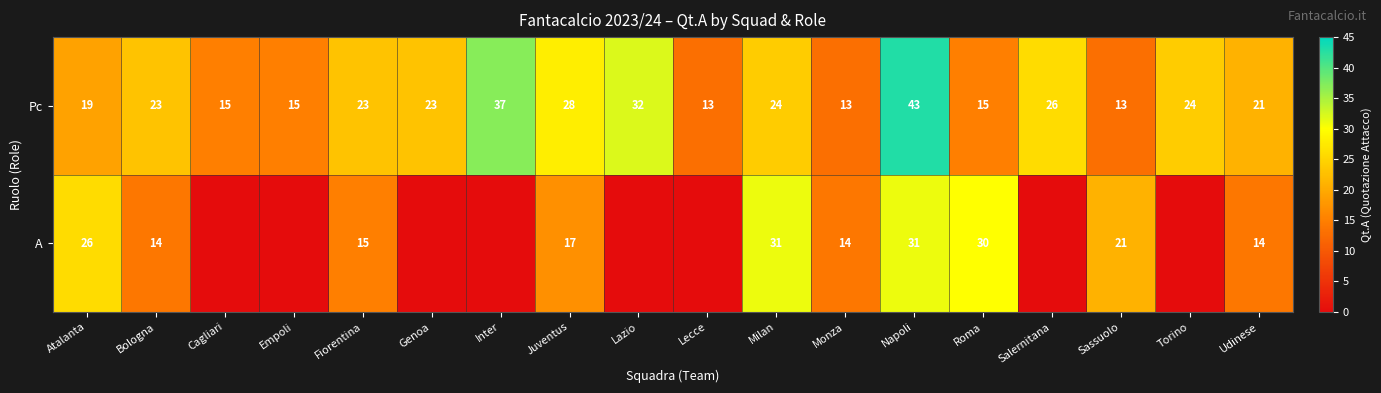

How many data points in Pc are less than 23?

8